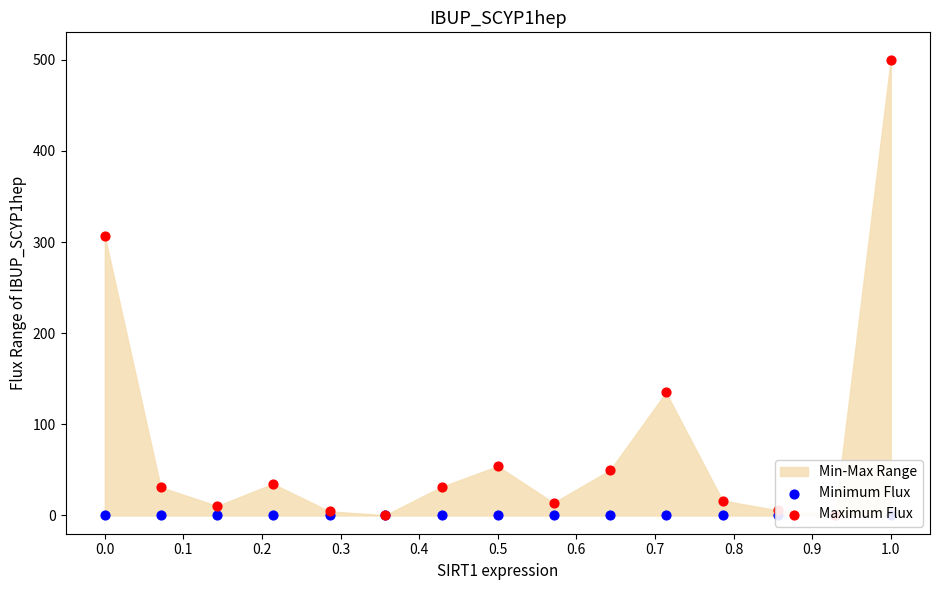

Which series contains the highest Y value?

Maximum Flux